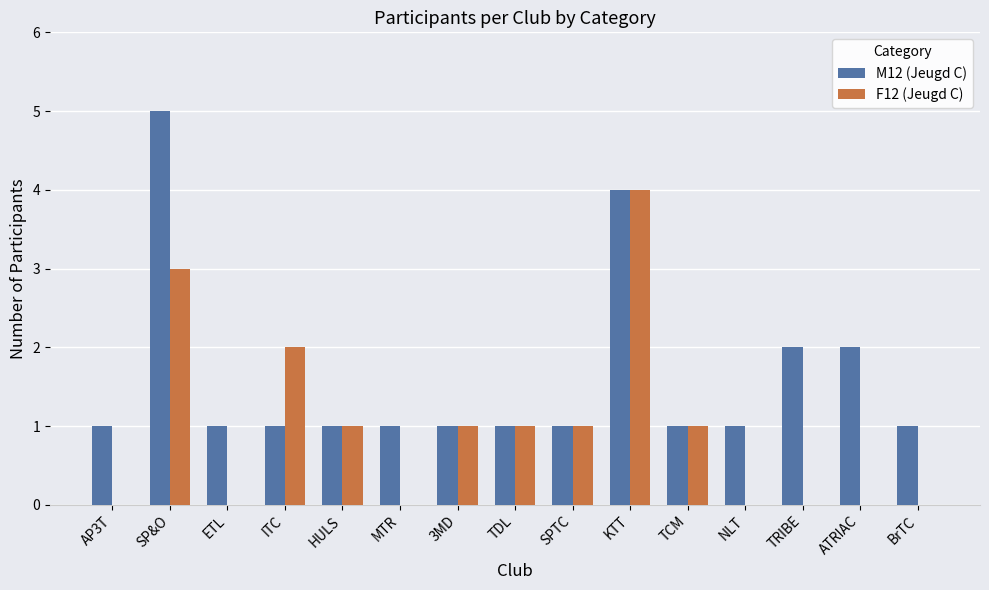

What is the total value across all series at SPTC?

2